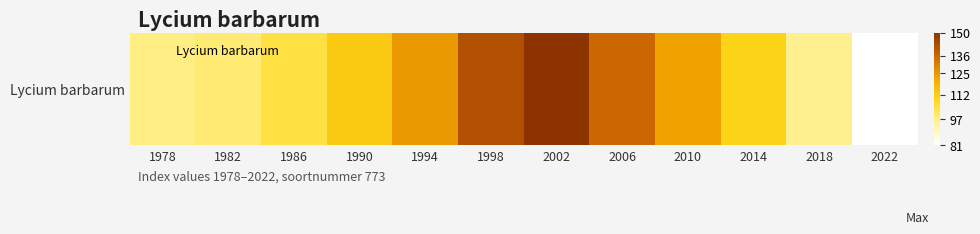

Where is the data nearest to the value 115?

1990